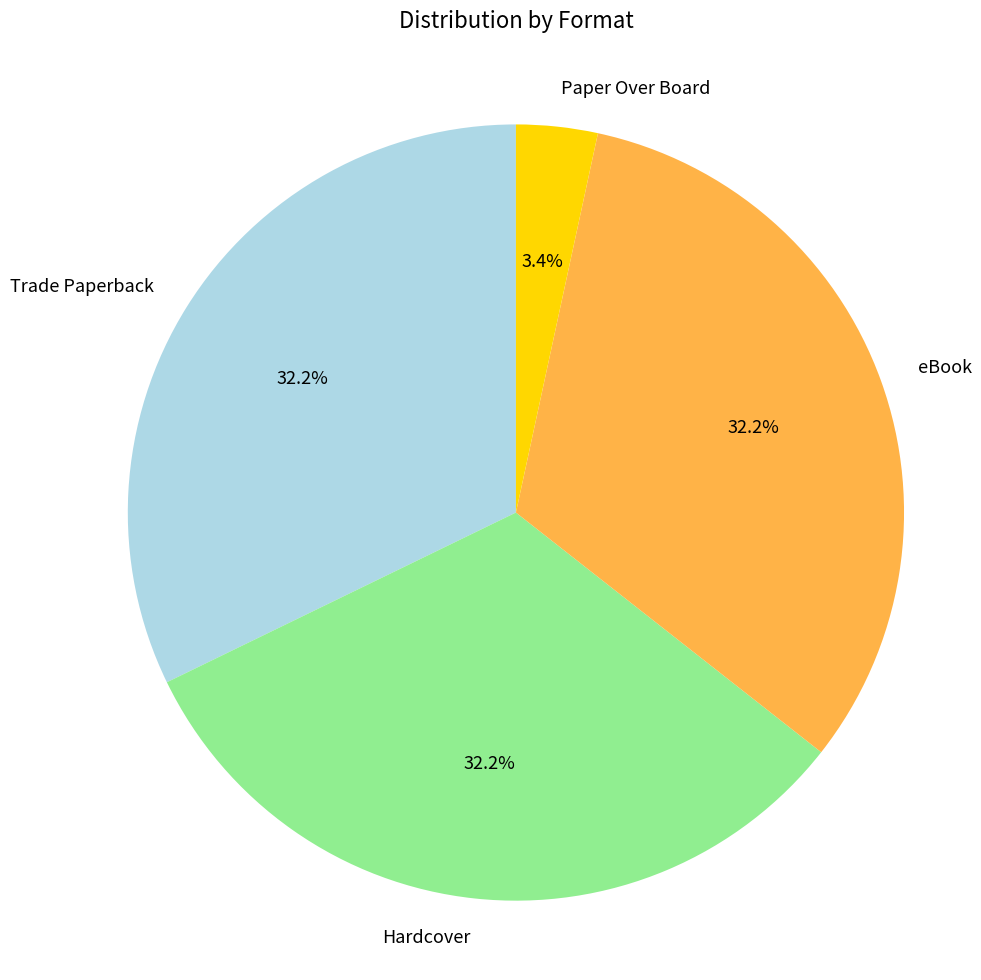

To the nearest percent, what is the difference between the Trade Paperback and Paper Over Board slice percentages?

29%